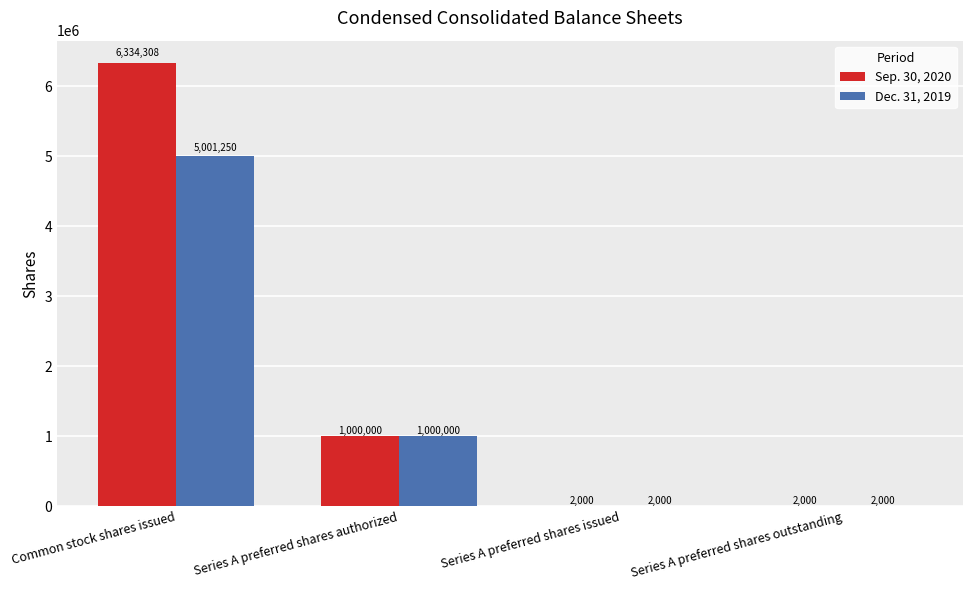

What is the total value across all series at Series A preferred shares outstanding?

4000